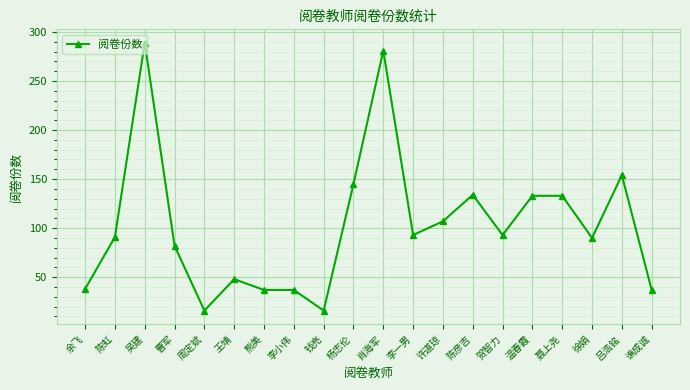

What is the change in value from 吴建 to 李小伟?

-252